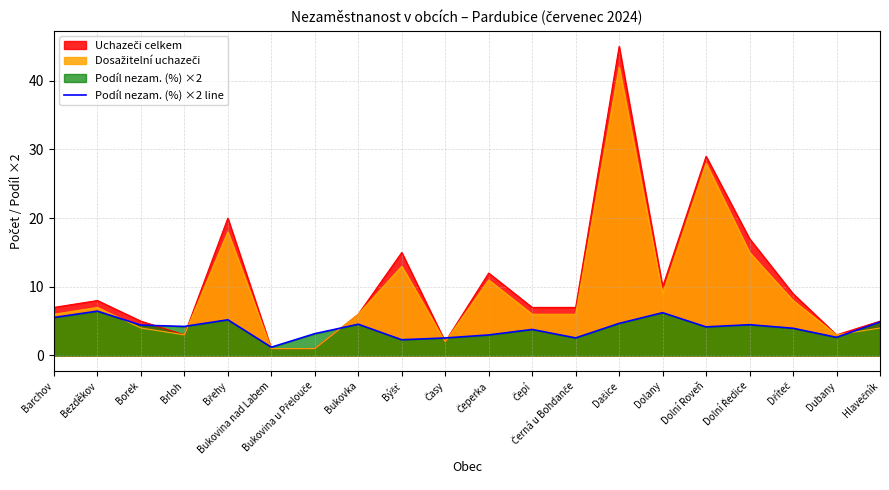

How many interior local peaks (higher than both neighbors) does the data have?

6